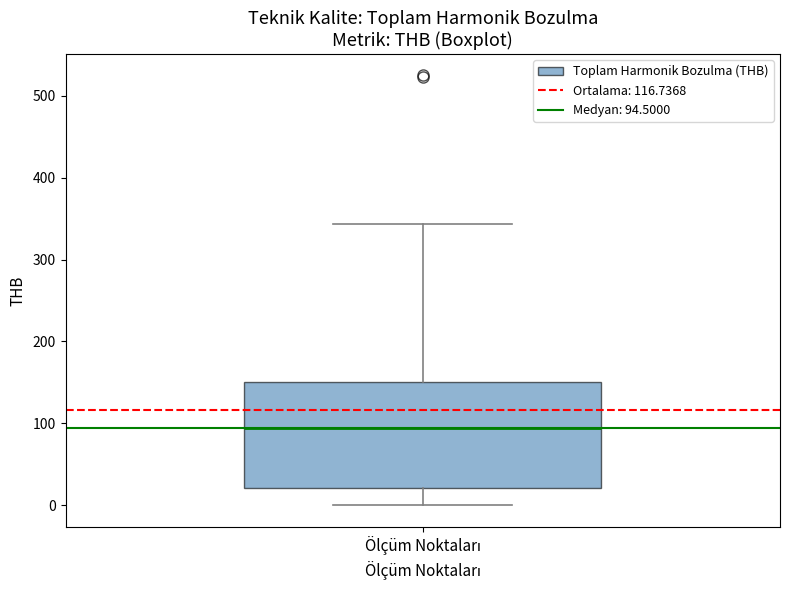

Read this box plot against the y-axis: the position of the median line, the range covered by the box, and the ends of both whiskers. The values are not printed on the chart, so give them approximately, as read against the axis.

median 90, box 20 to 150, whiskers 0 to 340